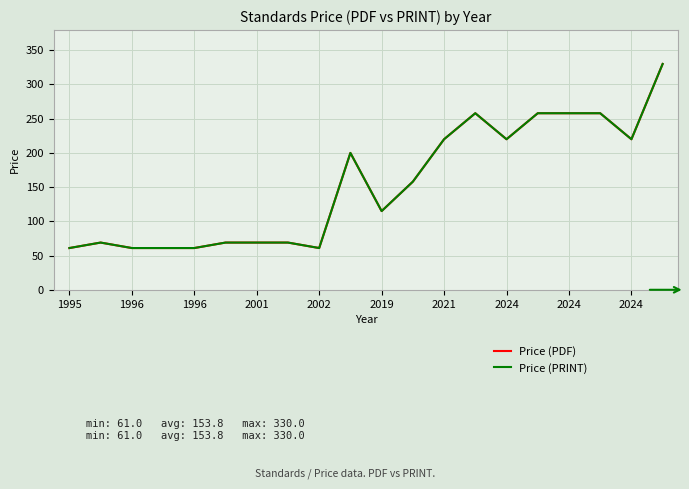

Is this an area chart (filled region under the line)?

No